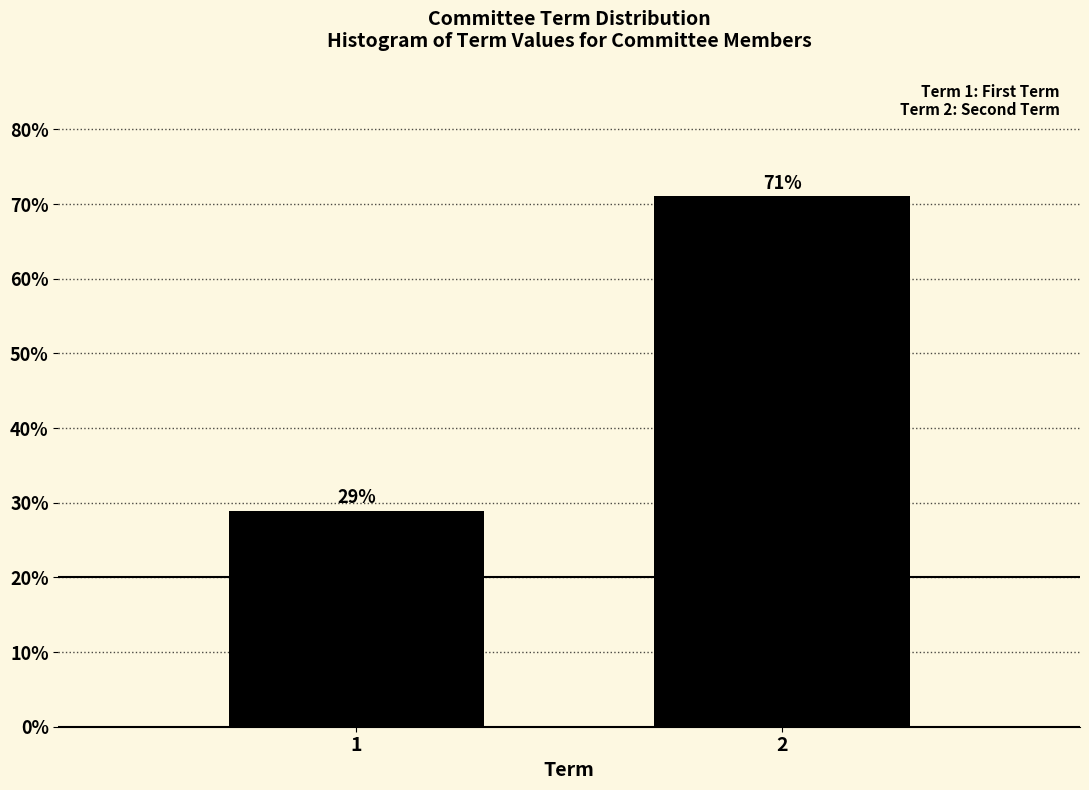

True or false: the data shows 114.3 at 2.

False